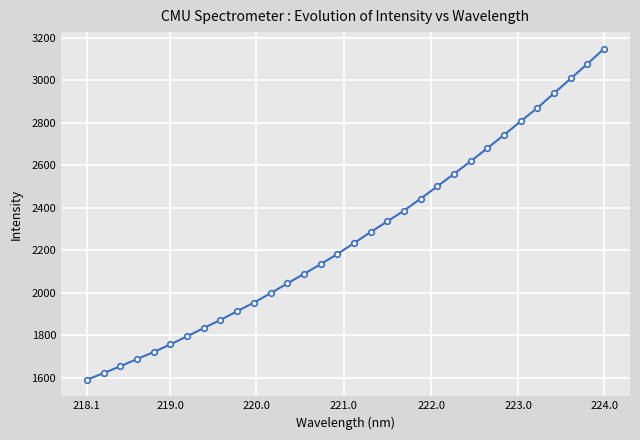

Count the number of categories in the chart.

32